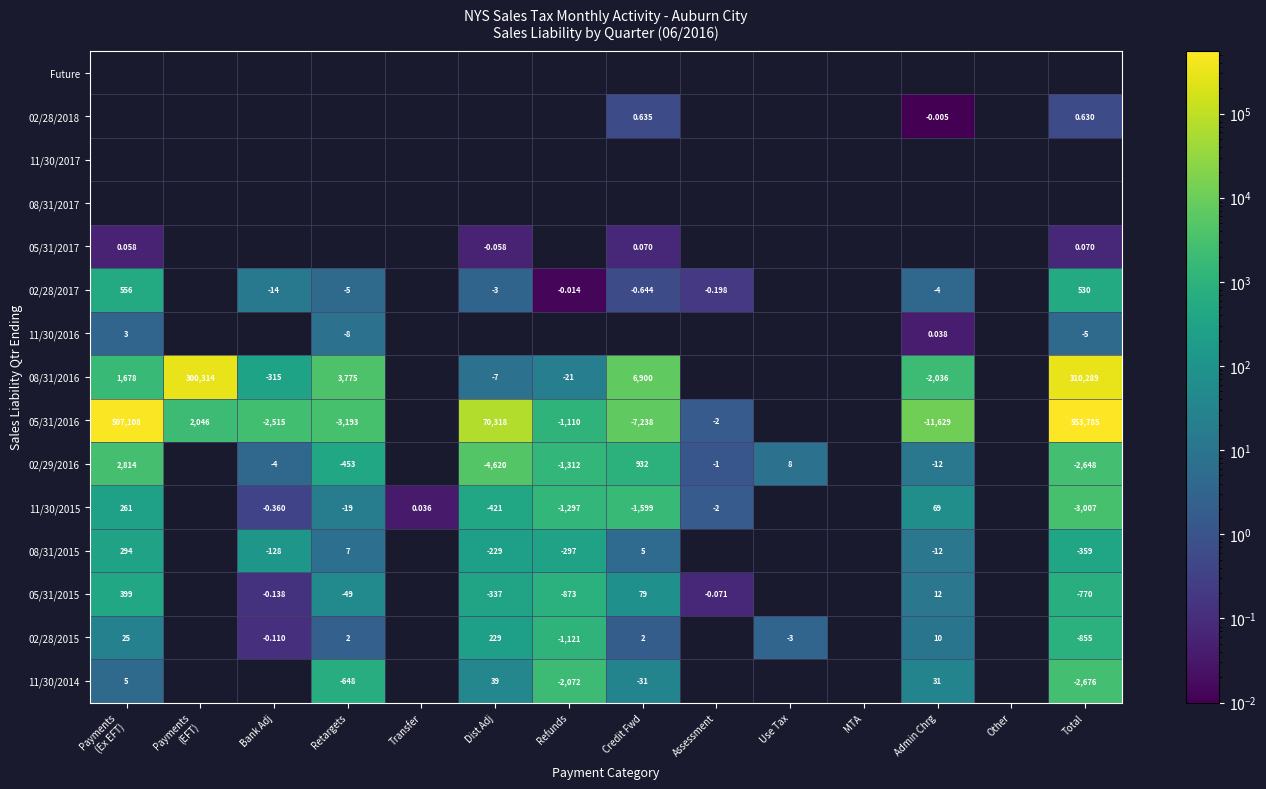

List the series in order of their peak value, highest first.

Future, 02/28/2018, 11/30/2017, 08/31/2017, 05/31/2016, 08/31/2016, 02/29/2016, 11/30/2015, 11/30/2014, 02/28/2015, 05/31/2015, 02/28/2017, 08/31/2015, 11/30/2016, 05/31/2017